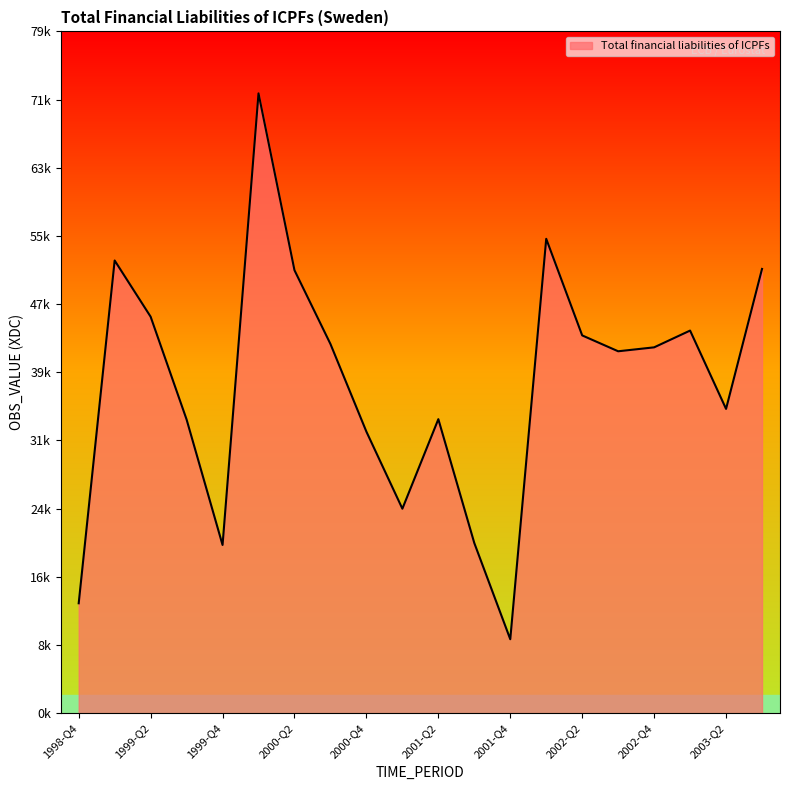

Does the chart have visible grid lines?

No